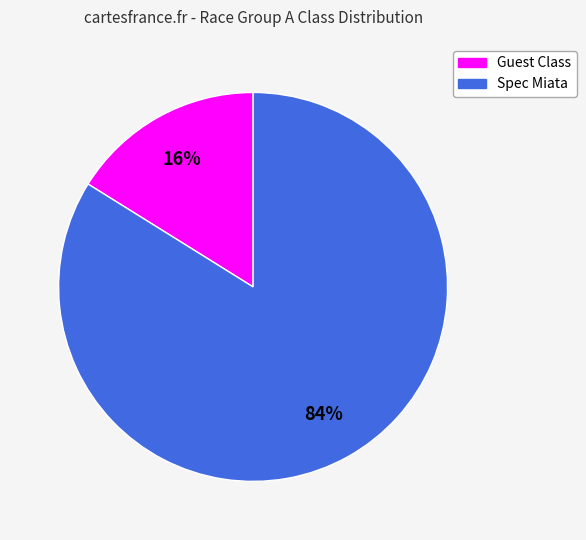

To the nearest percent, what is the average slice percentage?

50%